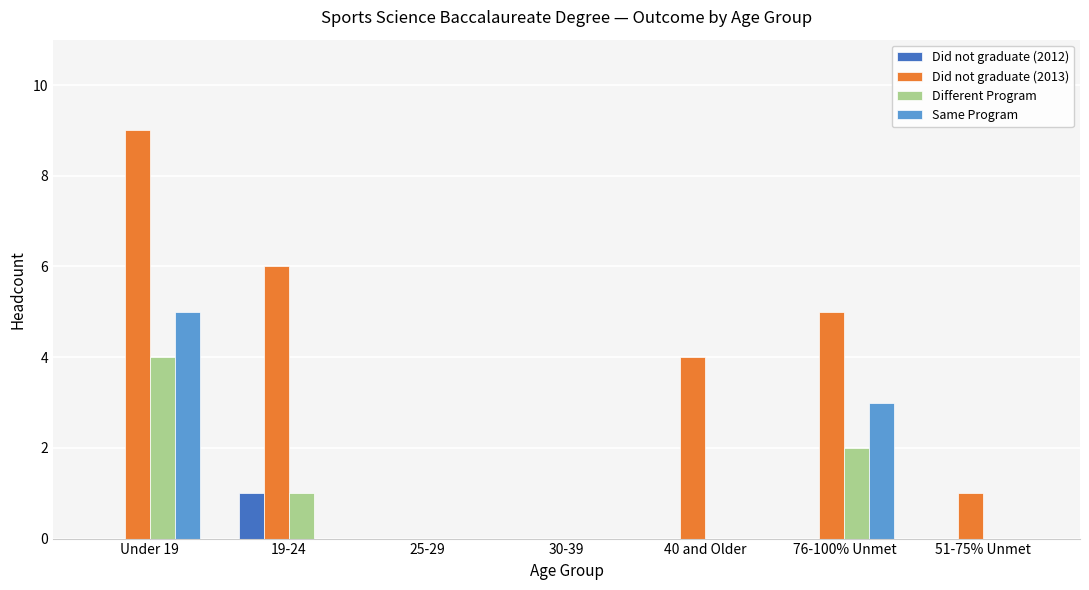

Reading left to right, what are all the values shown in this chart?

Did not graduate (2012): Under 19=0	19-24=1	25-29=0	30-39=0	40 and Older=0	76-100% Unmet=0	51-75% Unmet=0
Did not graduate (2013): Under 19=9	19-24=6	25-29=0	30-39=0	40 and Older=4	76-100% Unmet=5	51-75% Unmet=1
Different Program: Under 19=4	19-24=1	25-29=0	30-39=0	40 and Older=0	76-100% Unmet=2	51-75% Unmet=0
Same Program: Under 19=5	19-24=0	25-29=0	30-39=0	40 and Older=0	76-100% Unmet=3	51-75% Unmet=0